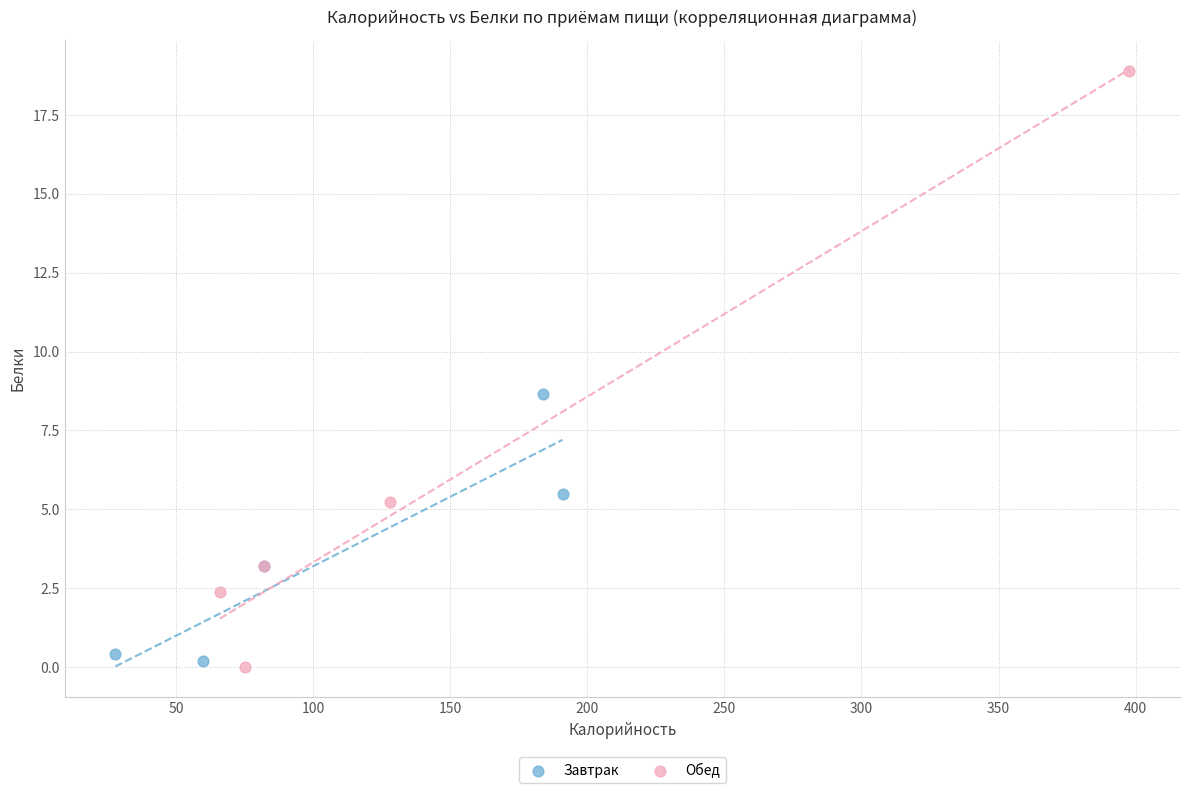

Which series has the widest spread of Y values?

Обед